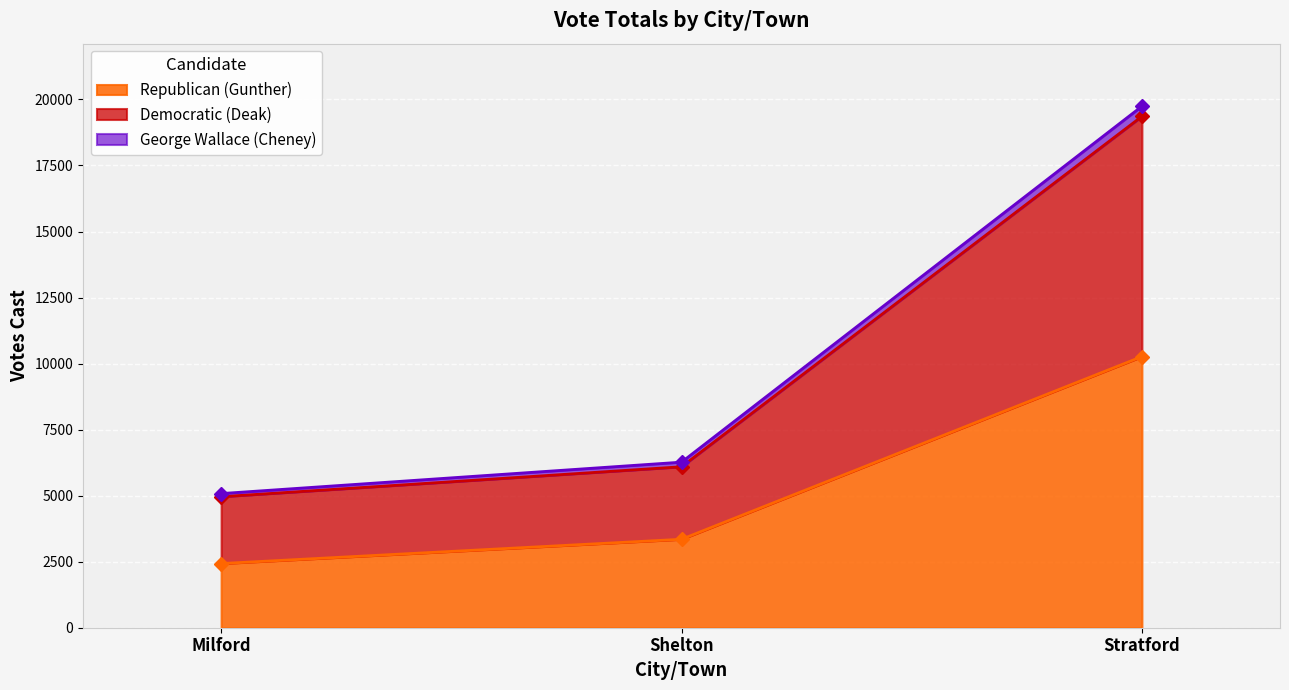

What is the value of the George Wallace (Cheney) point at the 3rd from the left?

19743